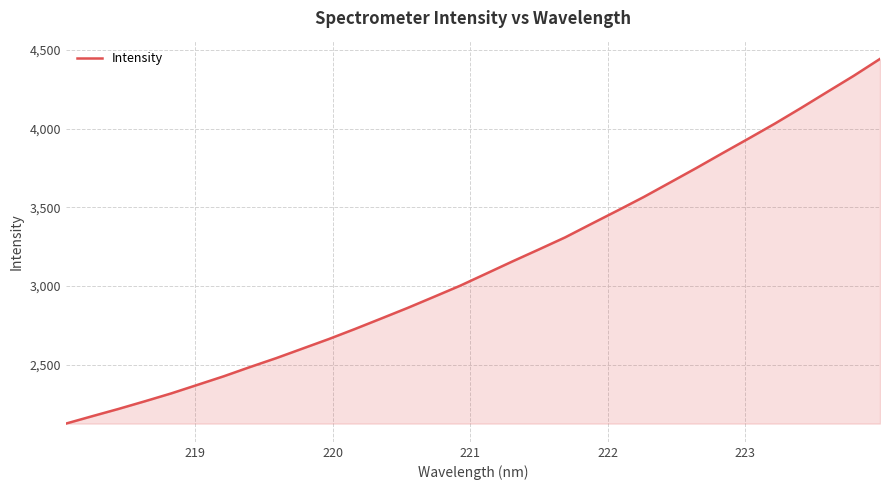

What is the greatest value displayed?

4441.9